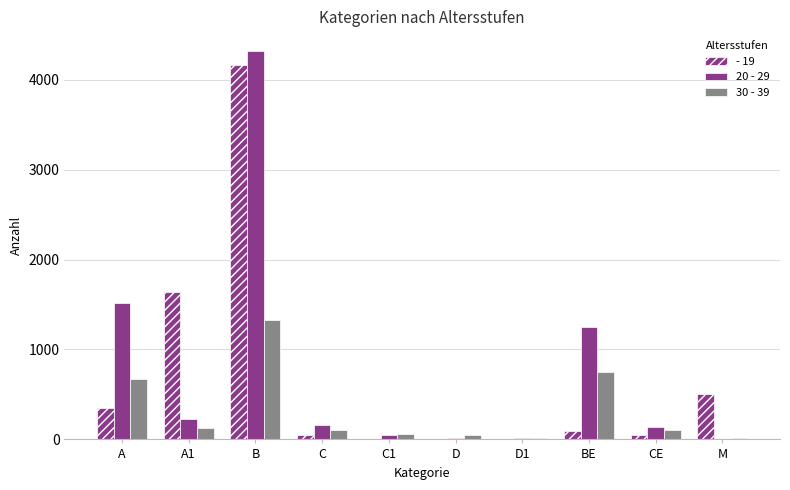

Rank the series by their average value, from highest to lowest.

20 - 29, - 19, 30 - 39